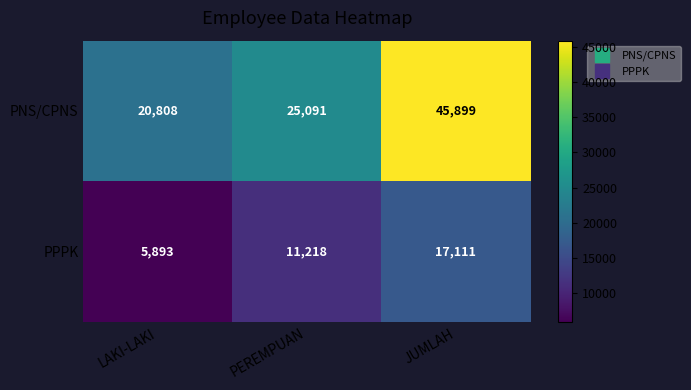

What is the maximum value shown in the chart?

45899